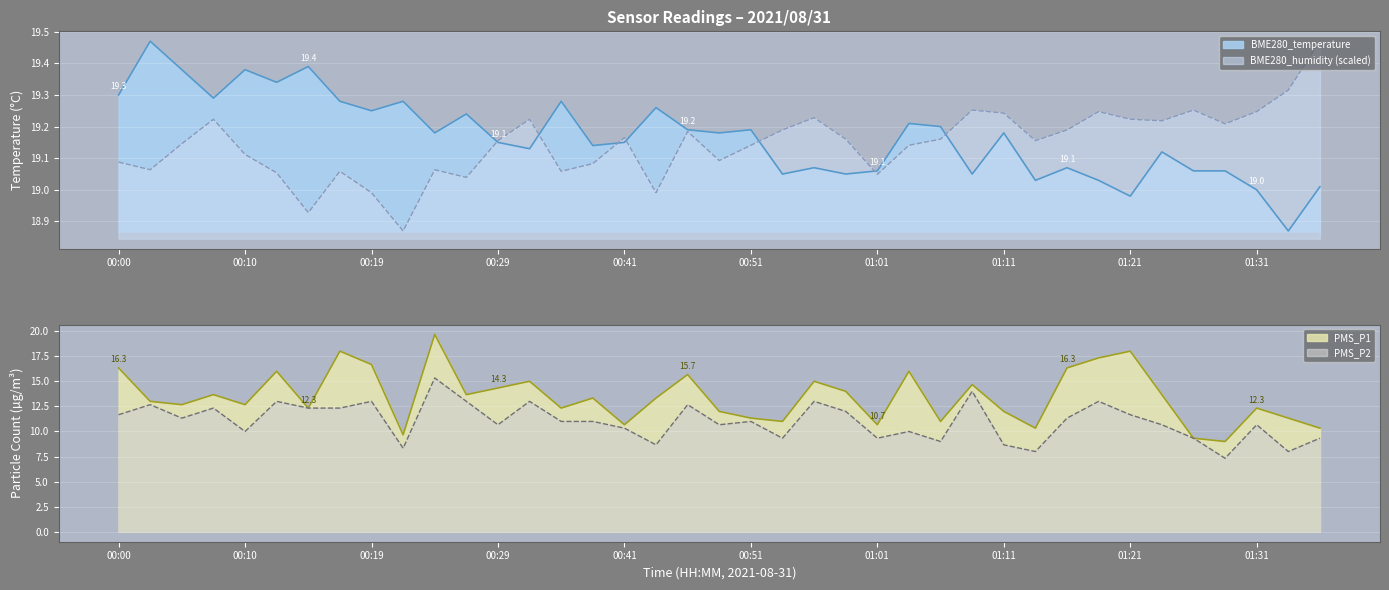

The BME280_temperature series shows 5.1 at 00:29. True or false?

False